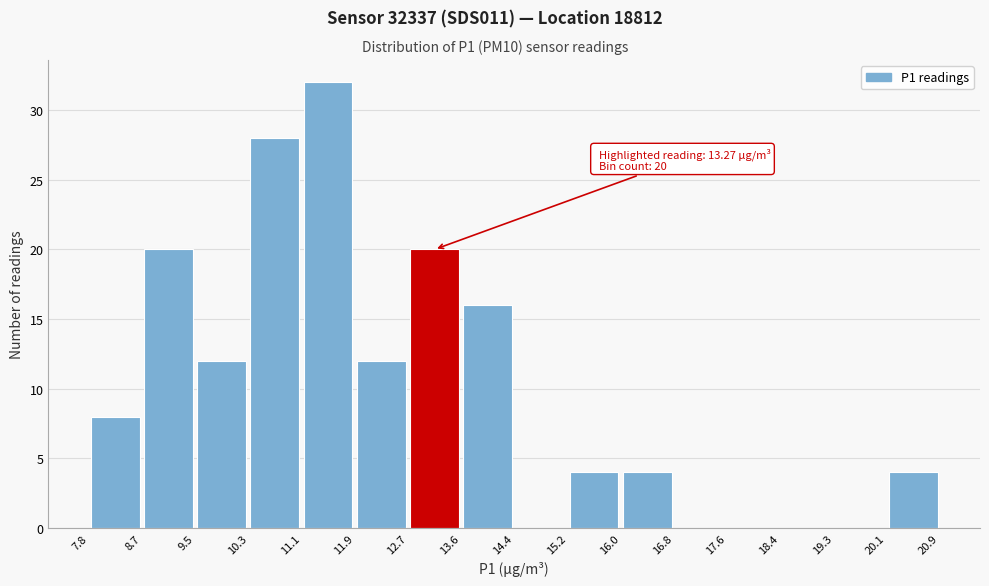

Over which range of the x-axis is the bar tallest?

11.1 to 11.9